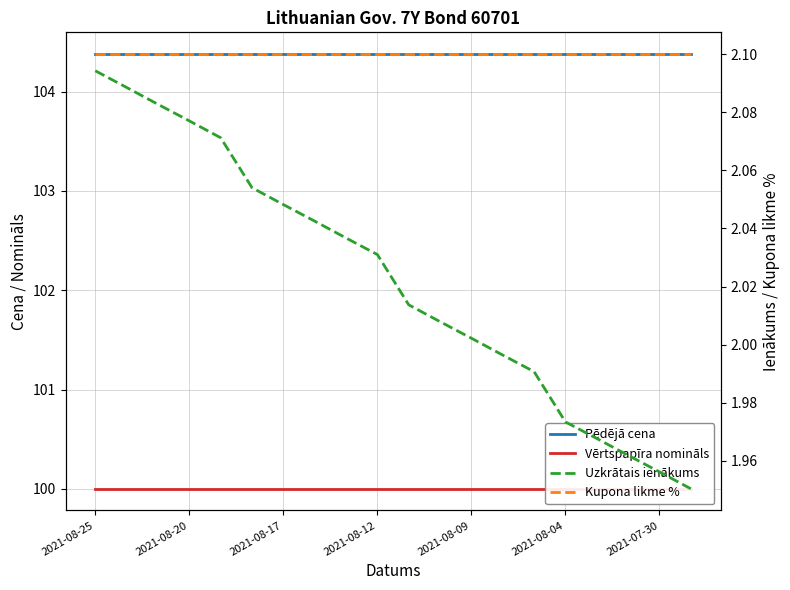

Reading right to left, transcribe all the data shown in this chart.

Pēdējā cena: 104.4	104.4	104.4	104.4	104.4	104.4	104.4	104.4	104.4	104.4	104.4	104.4	104.4	104.4	104.4	104.4	104.4	104.4	104.4	104.4
Vērtspapīra nomināls: 100.0	100.0	100.0	100.0	100.0	100.0	100.0	100.0	100.0	100.0	100.0	100.0	100.0	100.0	100.0	100.0	100.0	100.0	100.0	100.0
Uzkrātais ienākums: 2.0	2.0	2.0	2.0	2.0	2.0	2.0	2.0	2.0	2.0	2.0	2.0	2.0	2.0	2.1	2.1	2.1	2.1	2.1	2.1
Kupona likme %: 2.1	2.1	2.1	2.1	2.1	2.1	2.1	2.1	2.1	2.1	2.1	2.1	2.1	2.1	2.1	2.1	2.1	2.1	2.1	2.1